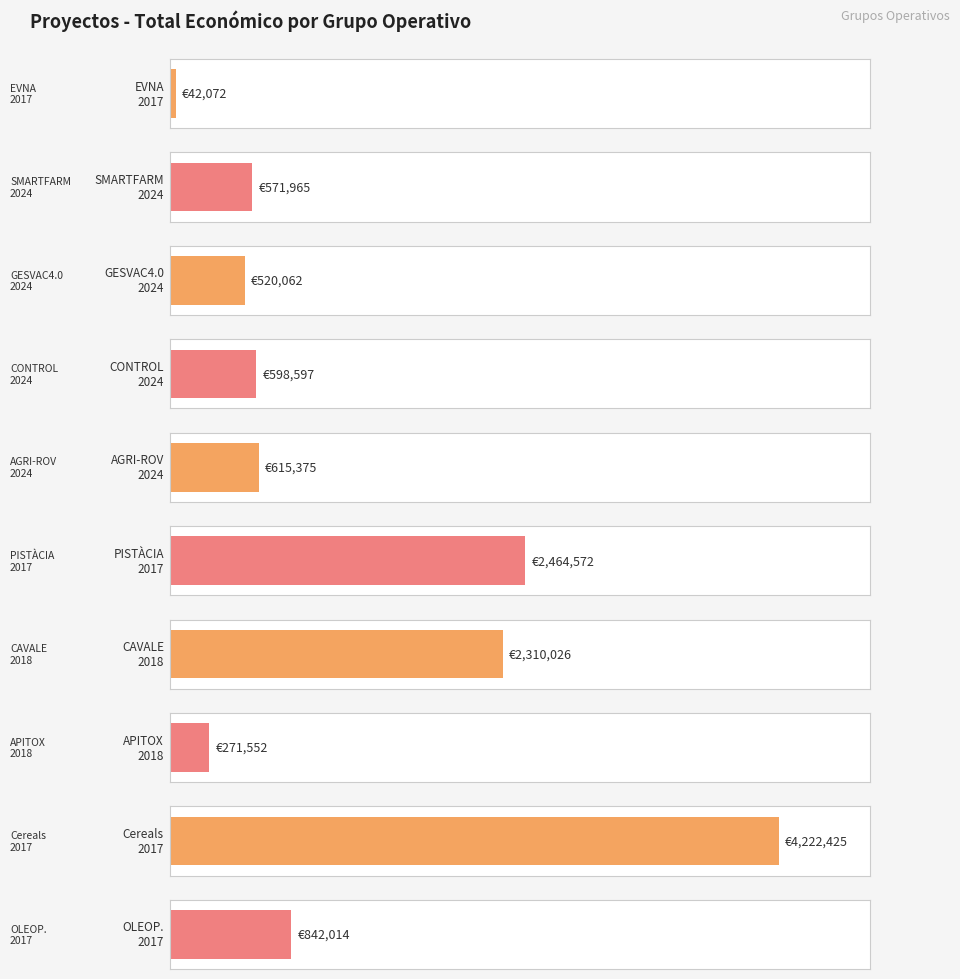

What is the greatest value displayed?

4222425